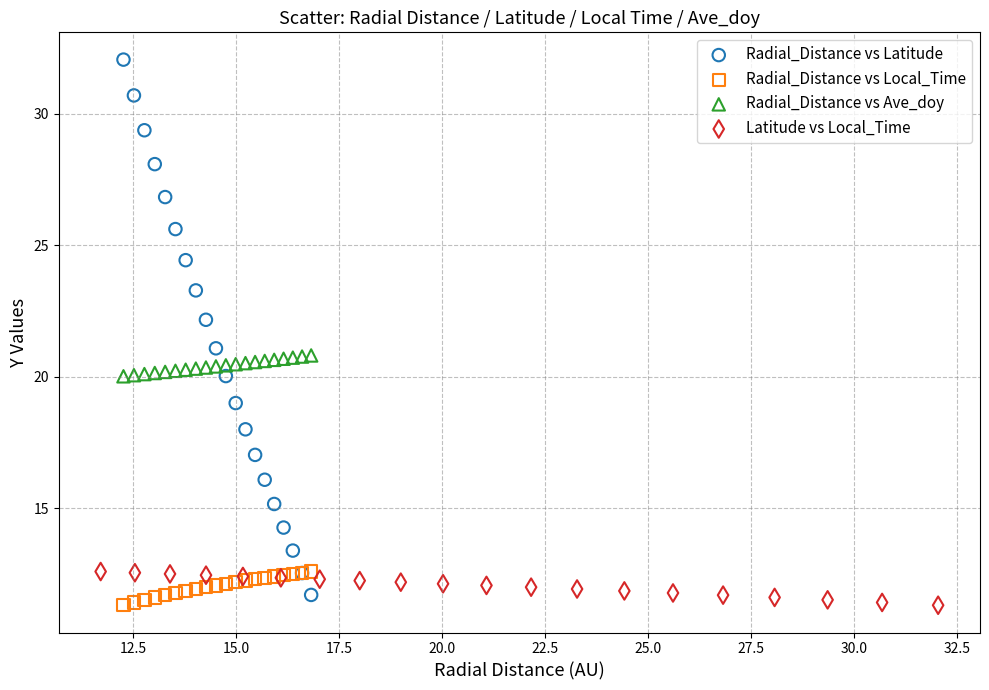

Which series reaches the maximum Y coordinate?

Radial_Distance vs Latitude